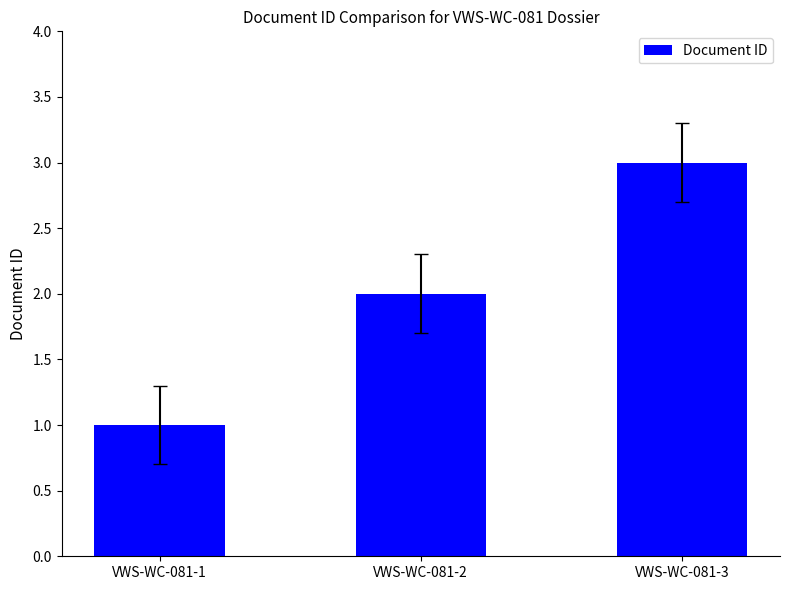

Reading left to right, what are all the values shown in this chart?

1	2	3